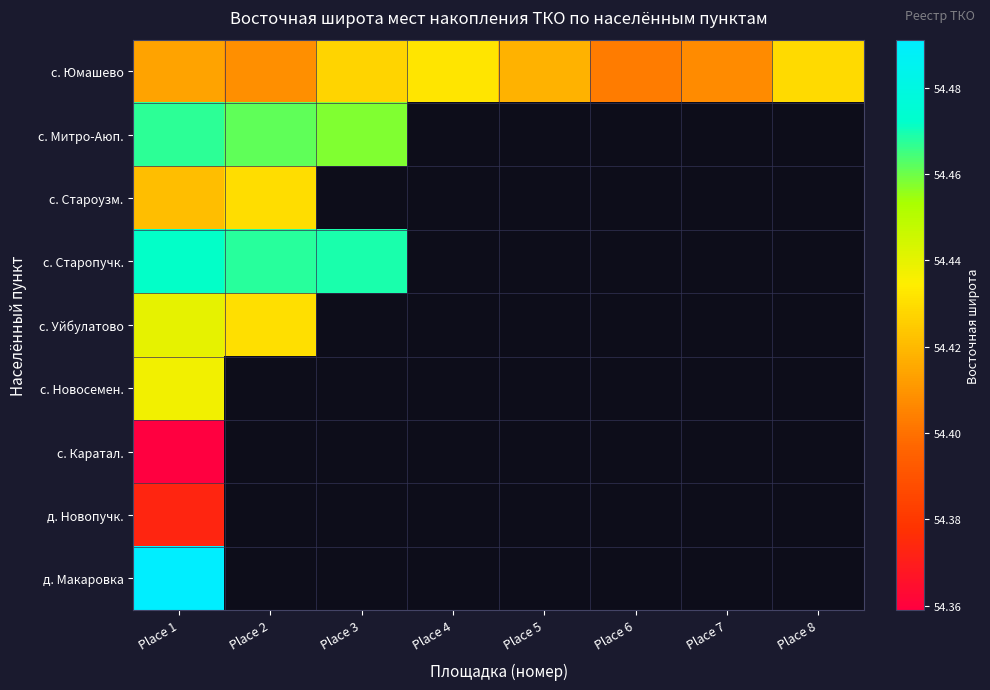

At which label is с. Юмашево closest to 54?

Place 6